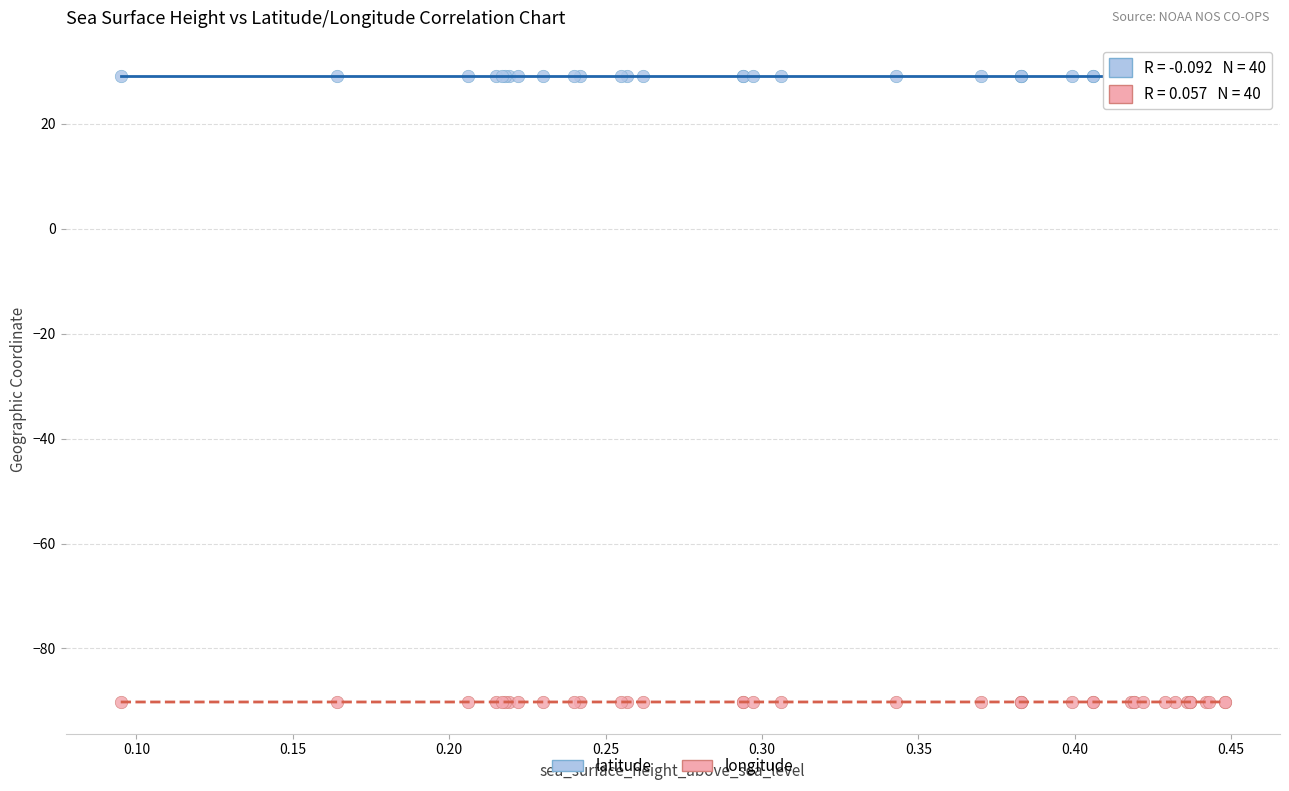

Which series reaches the maximum Y coordinate?

latitude